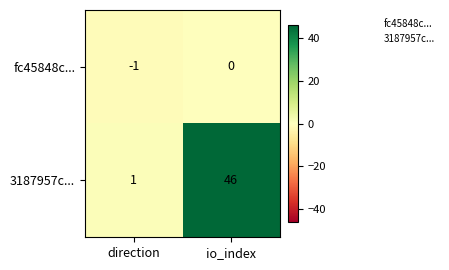

At which category is the sum across all series the highest?

io_index